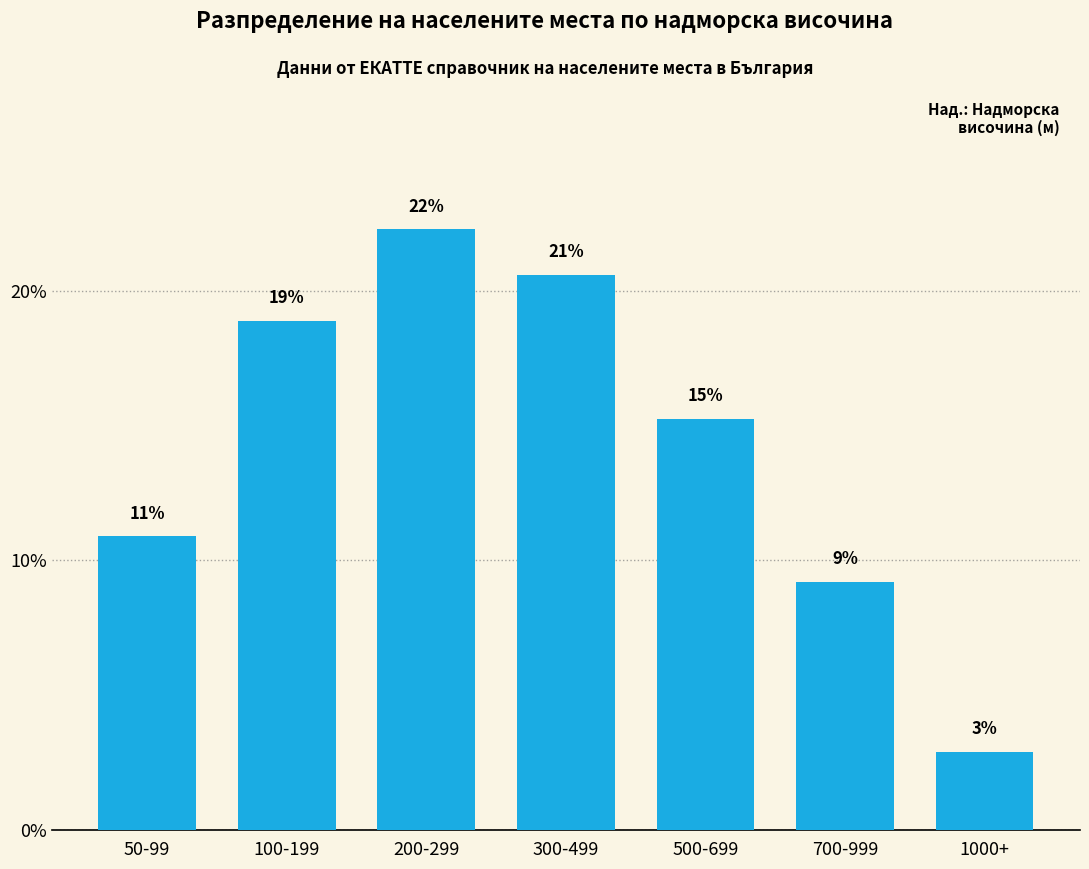

Does the chart contain any negative values?

No